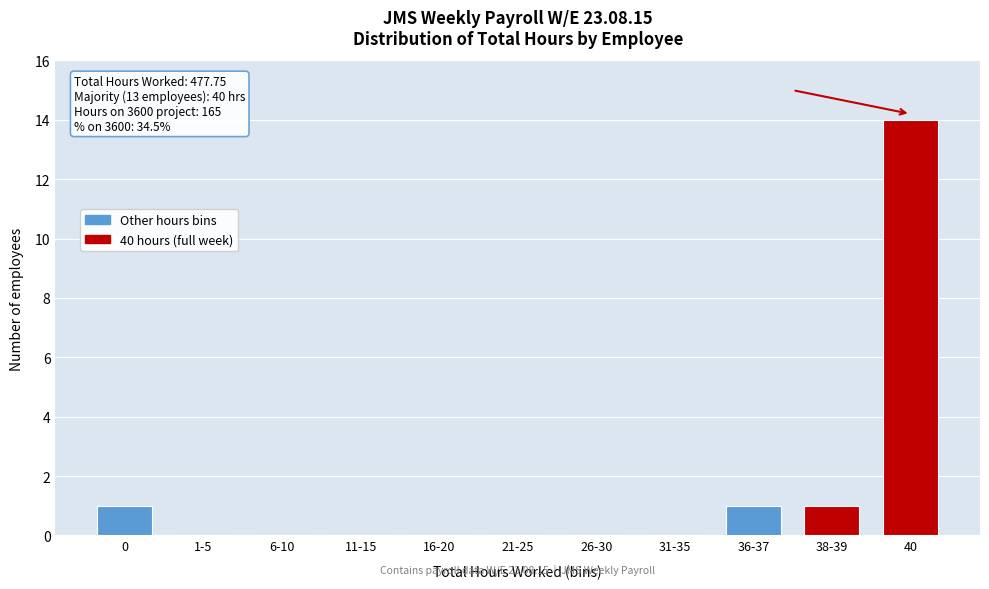

Reading right to left, extract all data points from this chart.

40=14	38-39=1	36-37=1	31-35=0	26-30=0	21-25=0	16-20=0	11-15=0	6-10=0	1-5=0	0=1